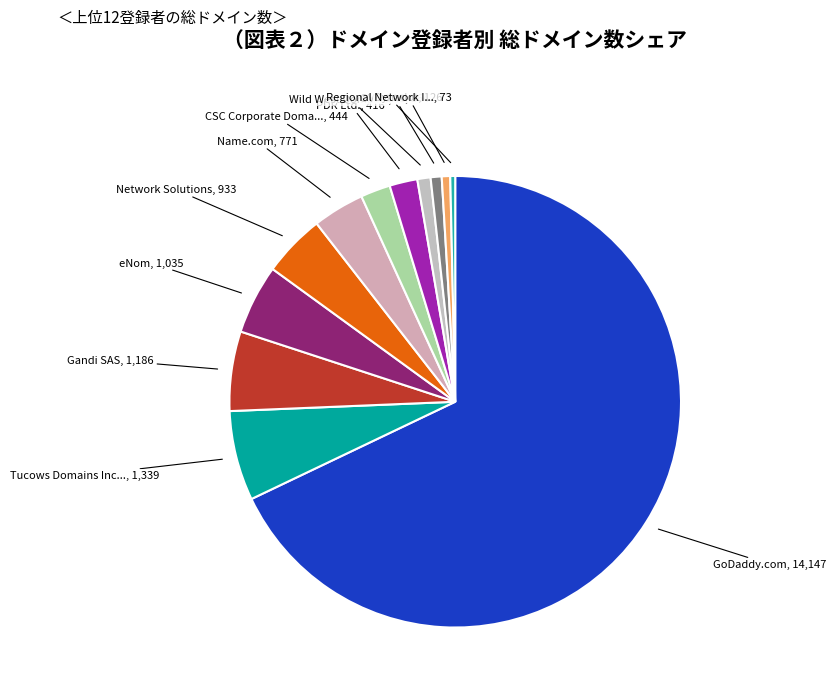

What is the smallest slice in the pie chart?

Regional Network Information Center